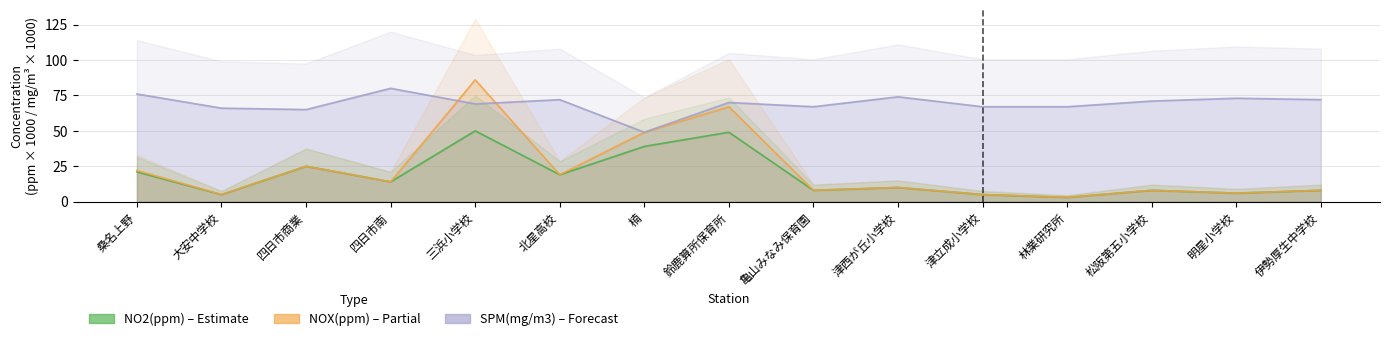

What is the difference between the maximum and minimum values in the SPM(mg/m3) series?

31